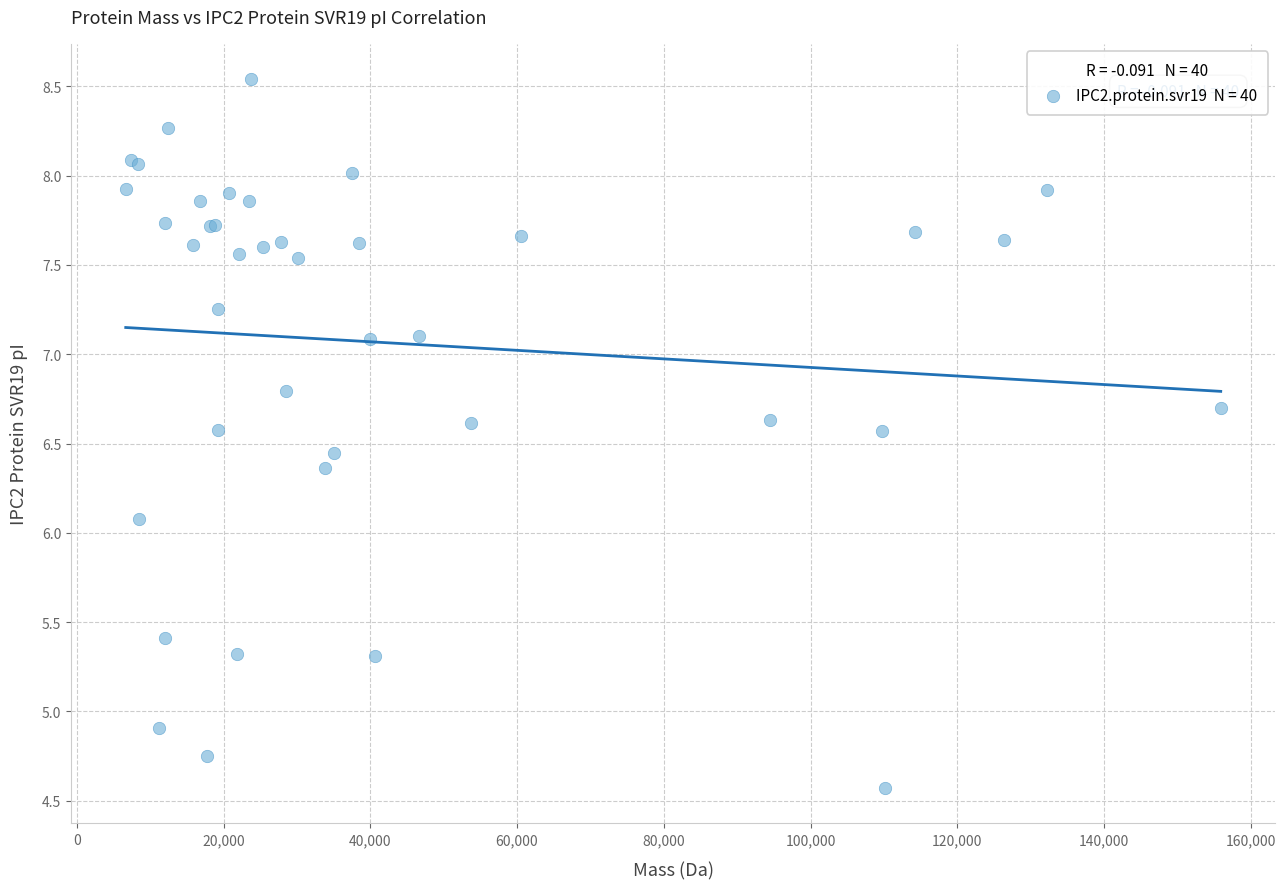

What Y value in the scatter plot is closest to 6?

6.1